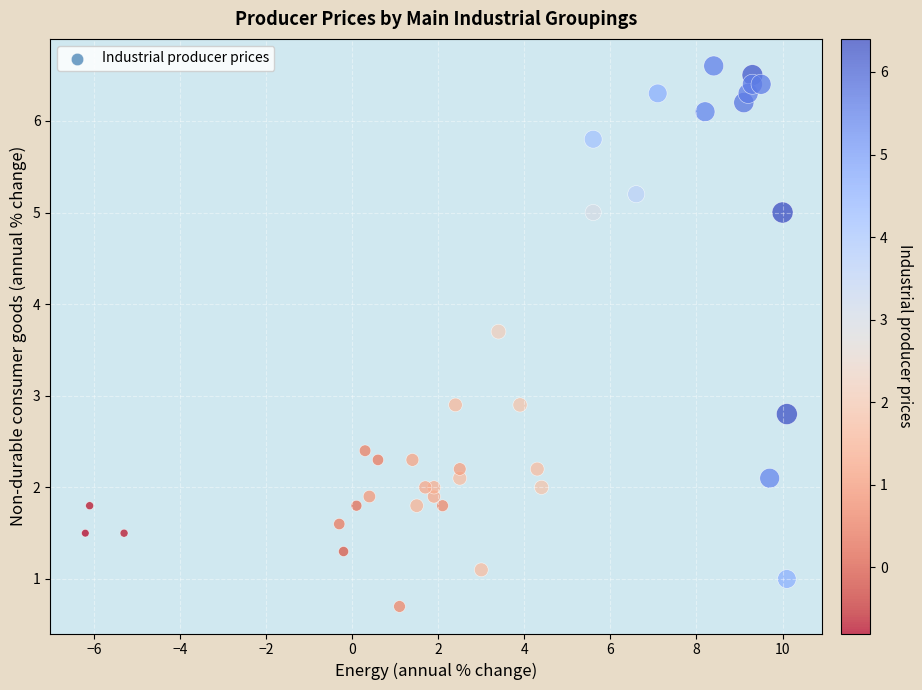

What is the range of Y values (max minus min)?

5.9